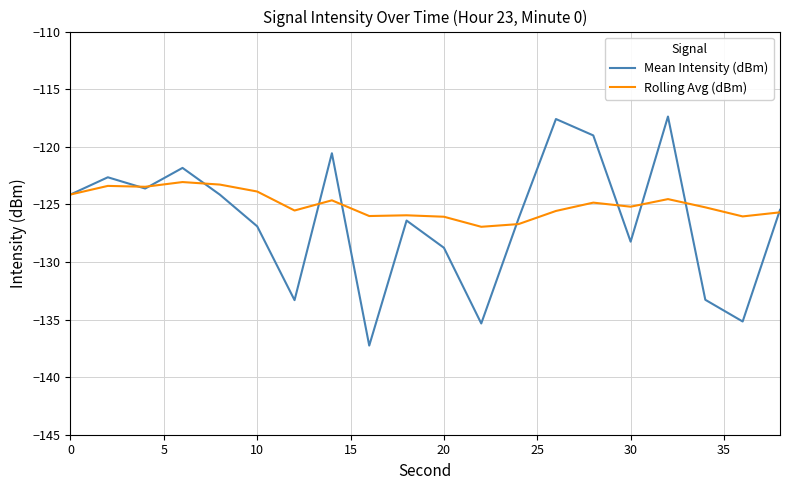

Which series has the largest total across all categories?

Rolling Avg (dBm)